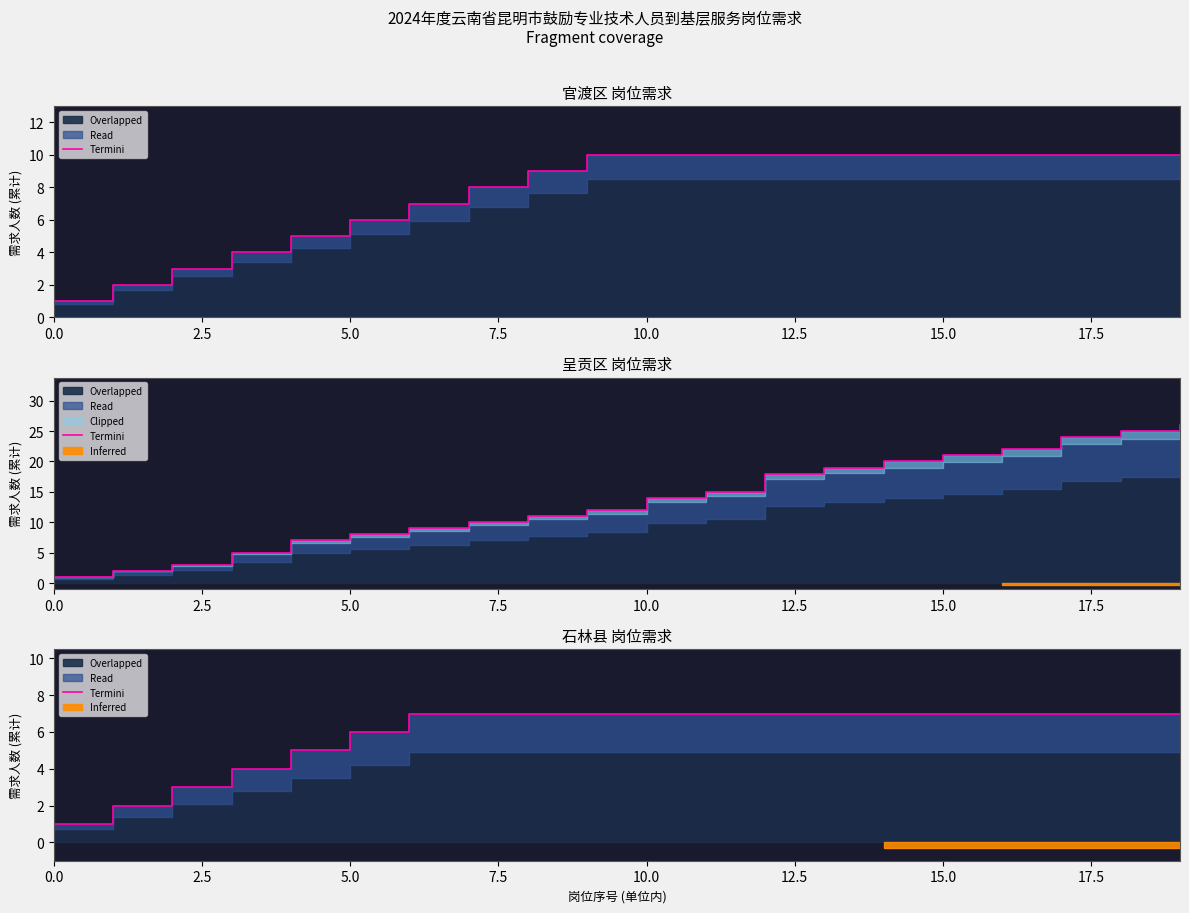

How many lines are shown in the chart?

1